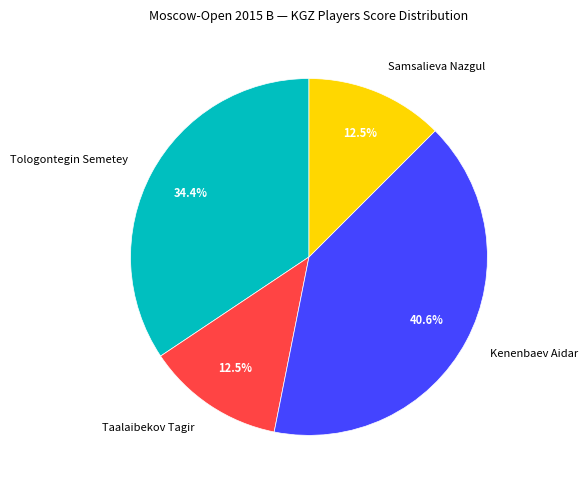

What percentage do Samsalieva Nazgul and Kenenbaev Aidar together represent?

53.1%